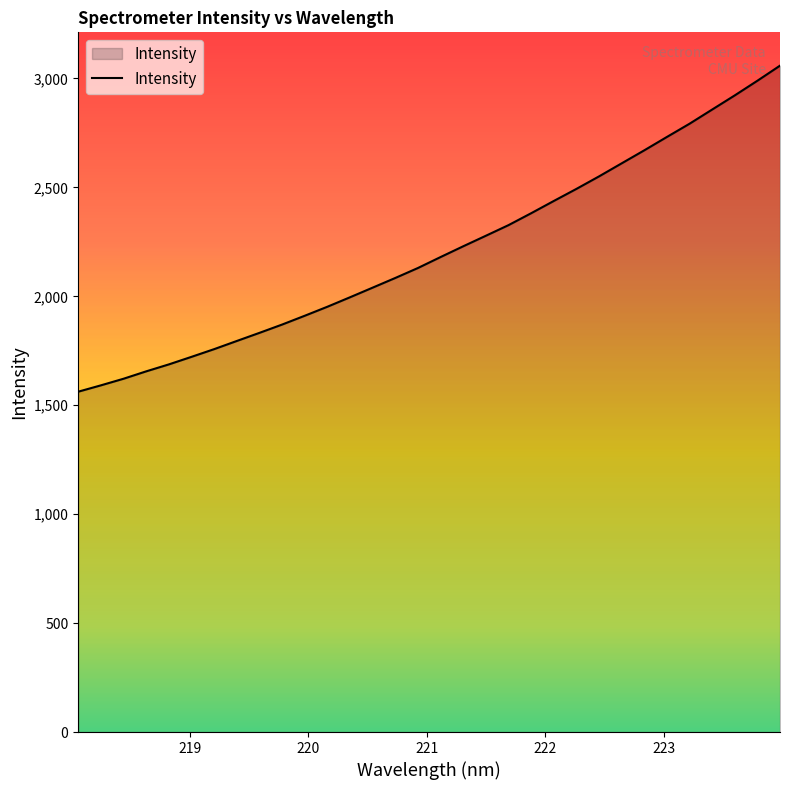

What is the minimum value shown in the chart?

1562.1